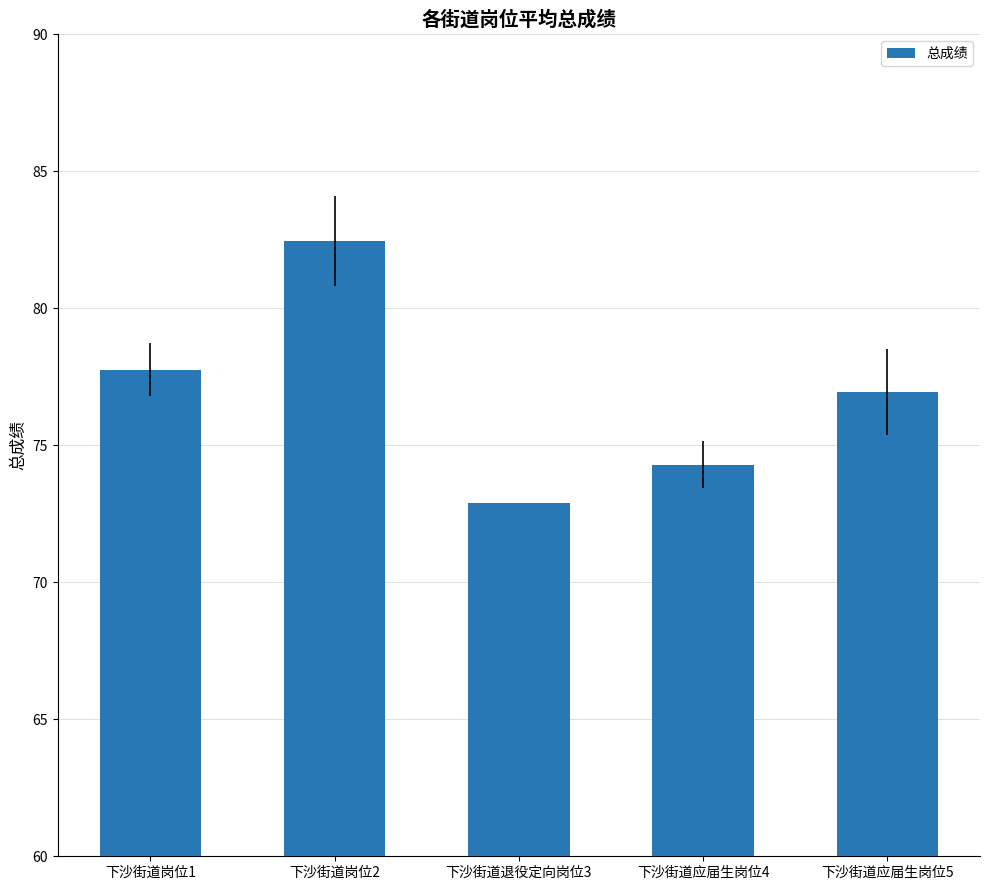

Reading left to right, list all the values displayed in this chart.

下沙街道岗位1=77.8	下沙街道岗位2=82.5	下沙街道退役定向岗位3=72.9	下沙街道应届生岗位4=74.3	下沙街道应届生岗位5=76.9